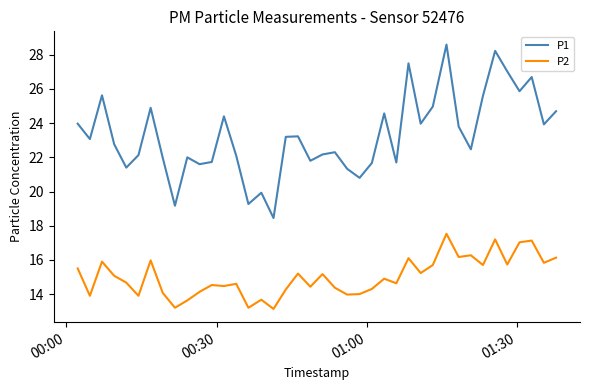

True or false: P1 and P2 intersect in this chart.

False